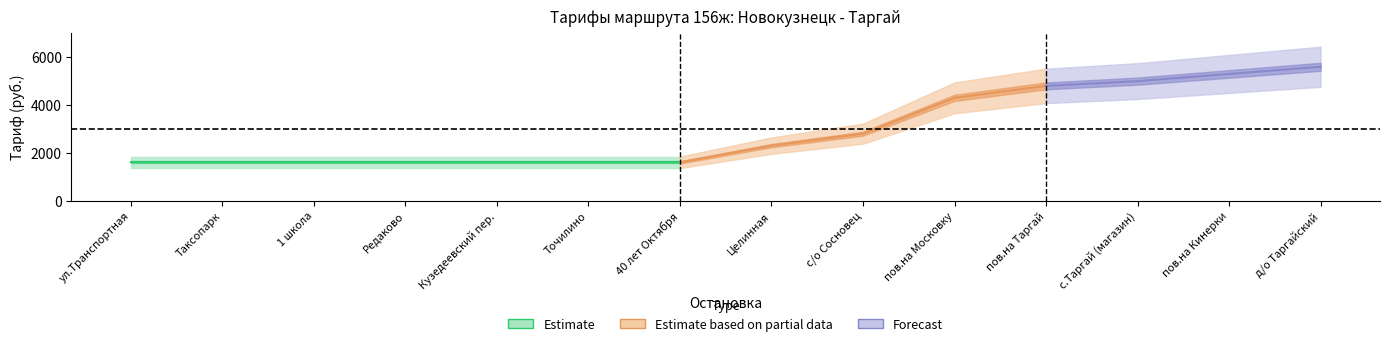

What is the label of the 6th point from the left?

Точилино